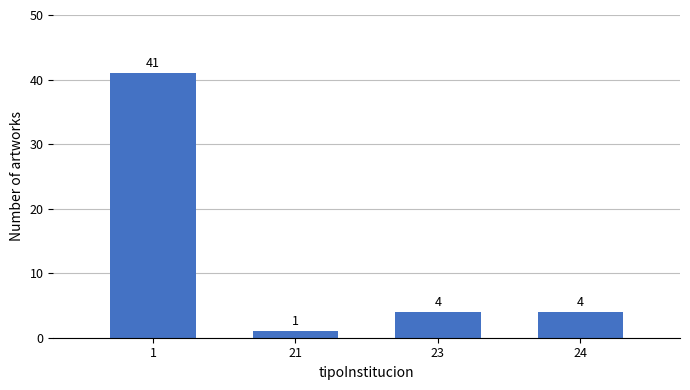

Reading left to right, list all the values displayed in this chart.

1=41	21=1	23=4	24=4